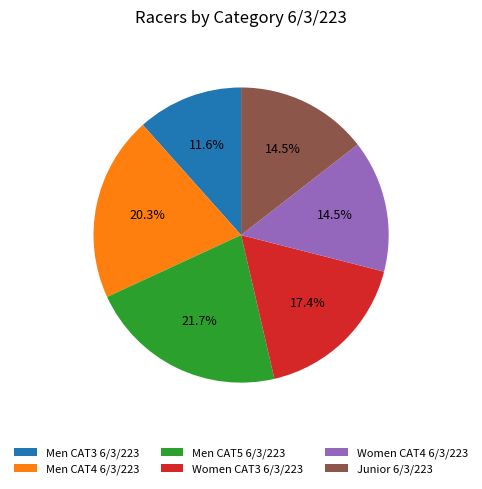

Is Men CAT4 6/3/223 the majority of the pie?

No